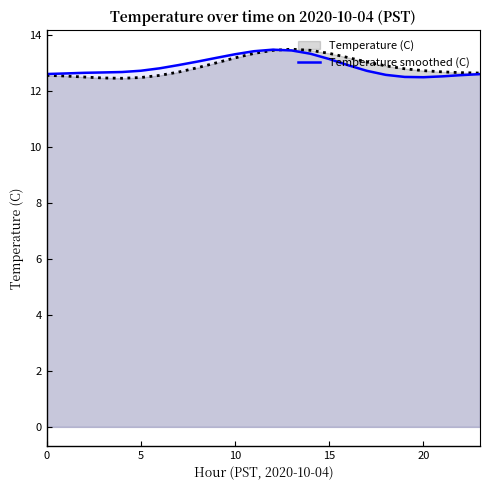

What is the maximum value shown in the chart?

13.5